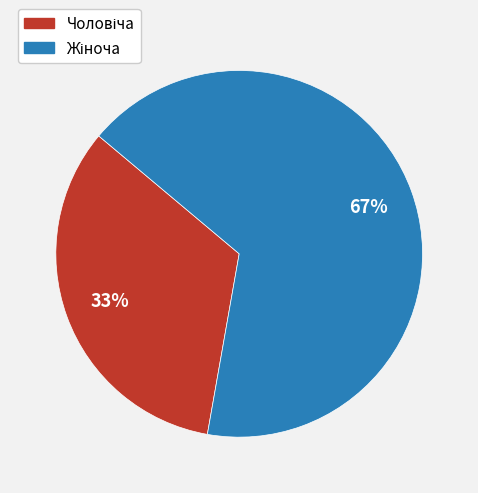

To the nearest percent, what is the average slice percentage?

50%